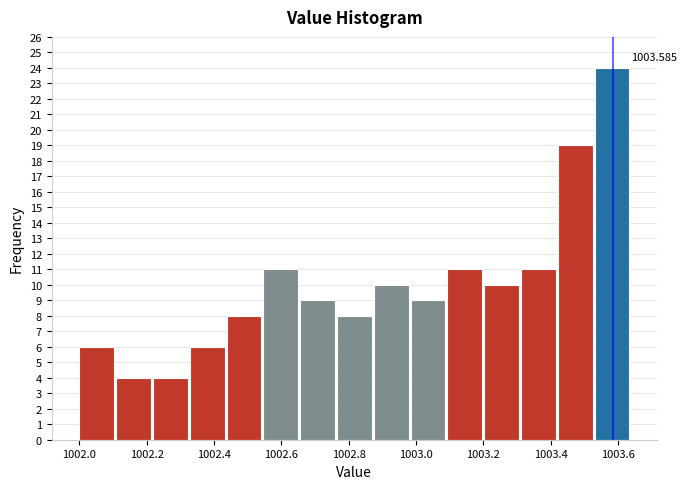

Which range on the x-axis has the tallest bar?

1003.54 to 1003.64